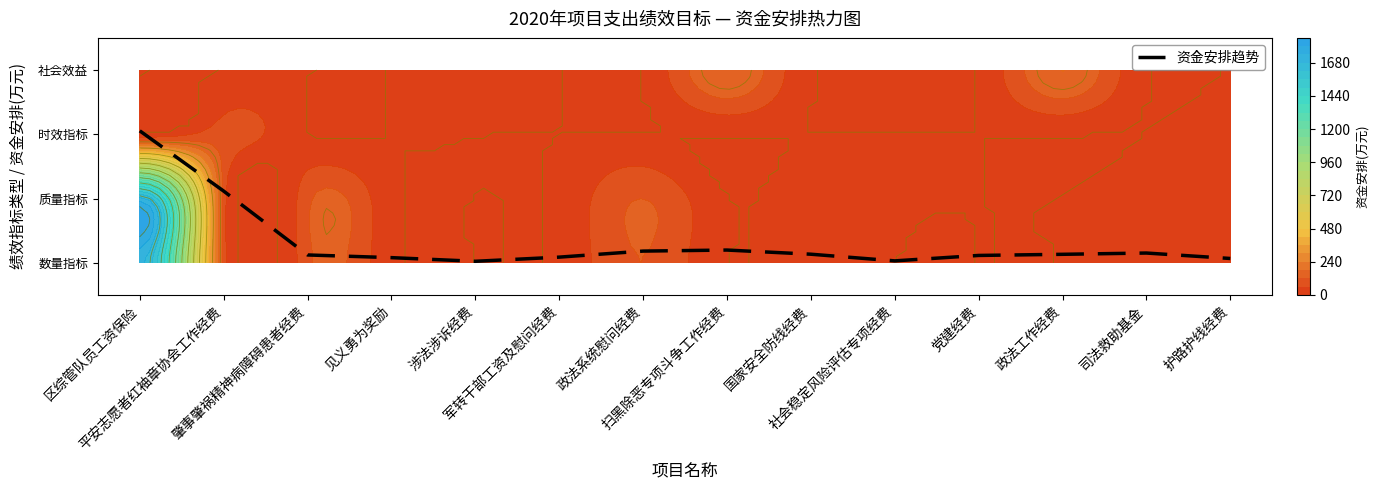

True or false: the data shows 0.0 at 涉法涉诉经费.

True